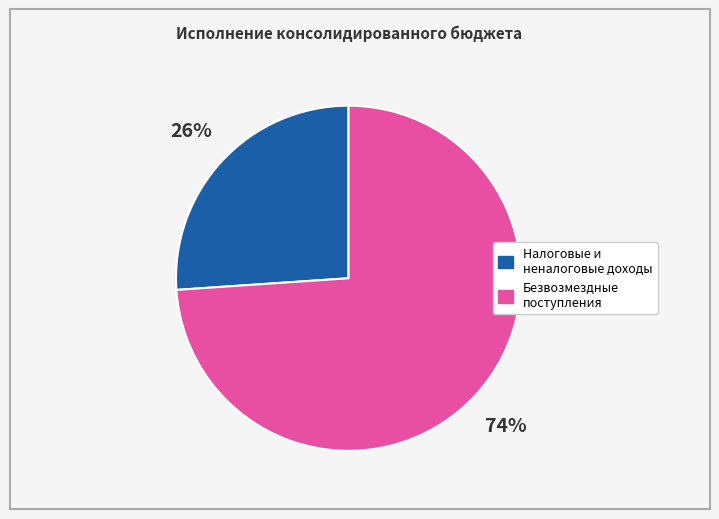

Is there any slice that represents more than half of the pie?

Yes